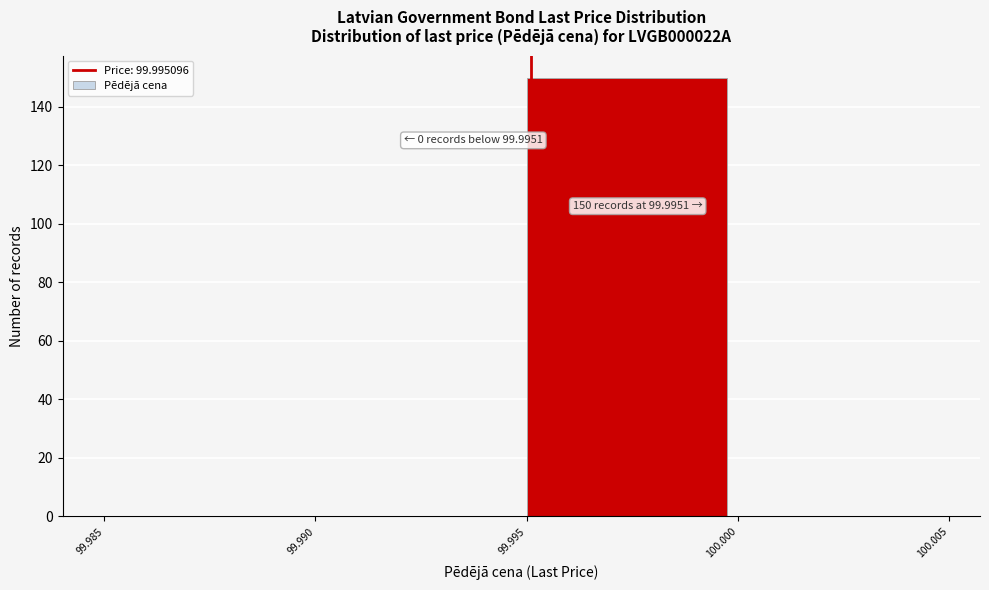

Over which range of the x-axis is the bar tallest?

99.995 to 100.000